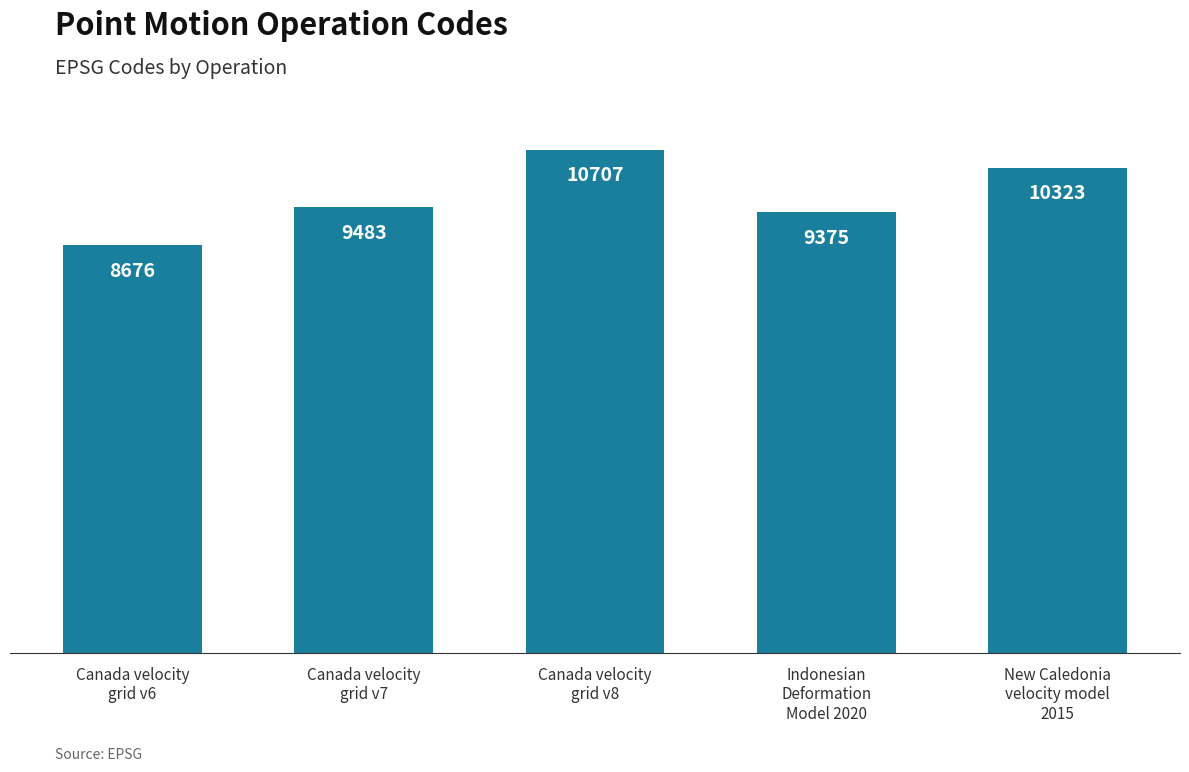

Rank the categories by value from lowest to highest.

Canada velocity
grid v6, Indonesian
Deformation
Model 2020, Canada velocity
grid v7, New Caledonia
velocity model
2015, Canada velocity
grid v8